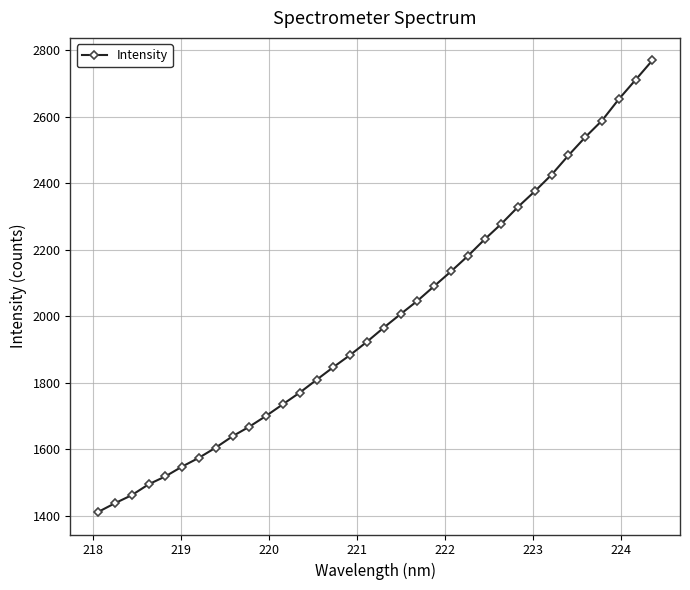

What is the value of the 26th point from the left?

2329.2